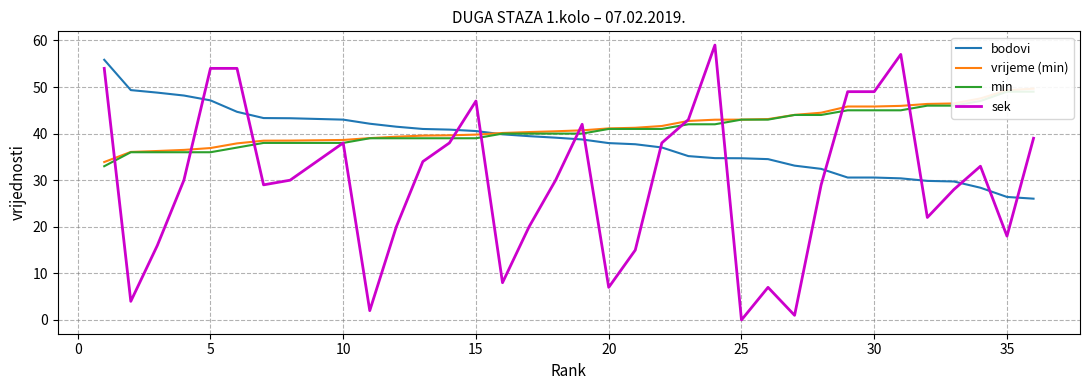

At how many categories does at least one series exceed 29?

36